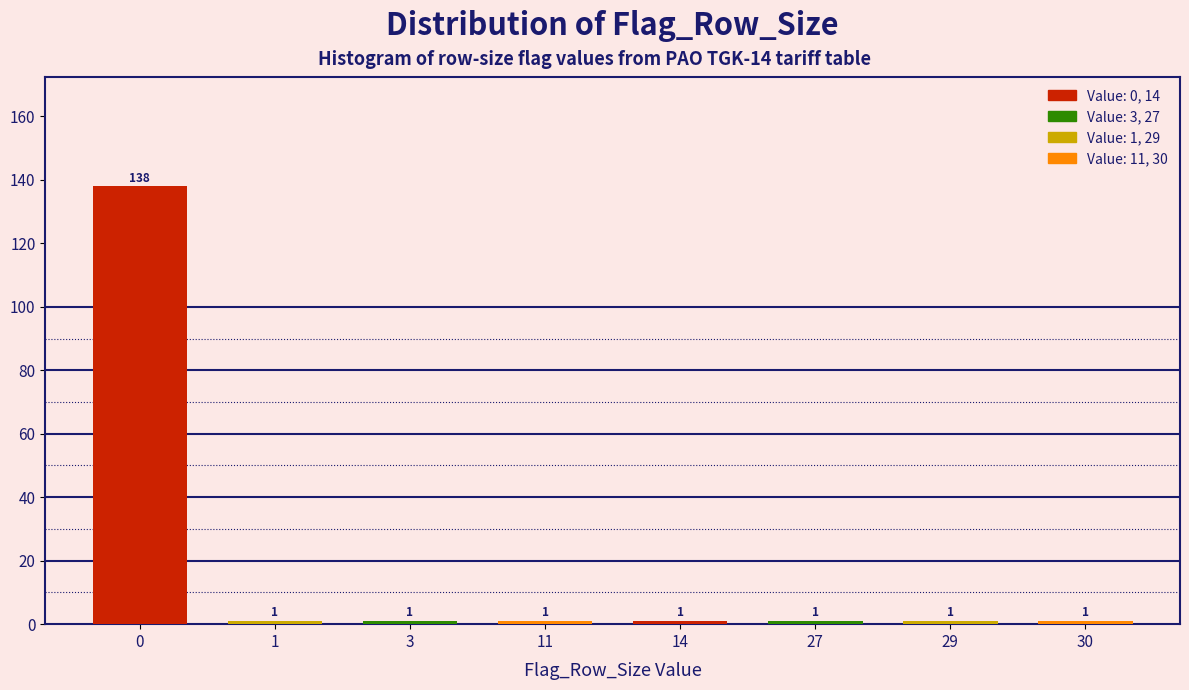

Reading right to left, what are all the values shown in this chart?

1	1	1	1	1	1	1	138